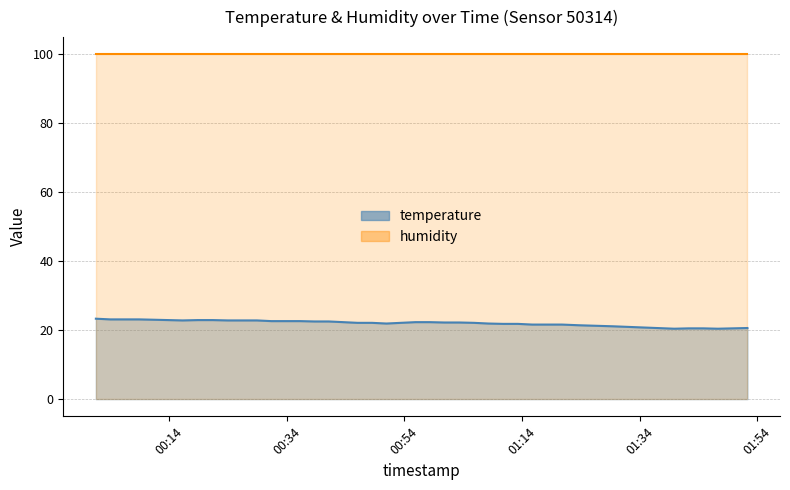

What is the smallest value displayed?

20.4